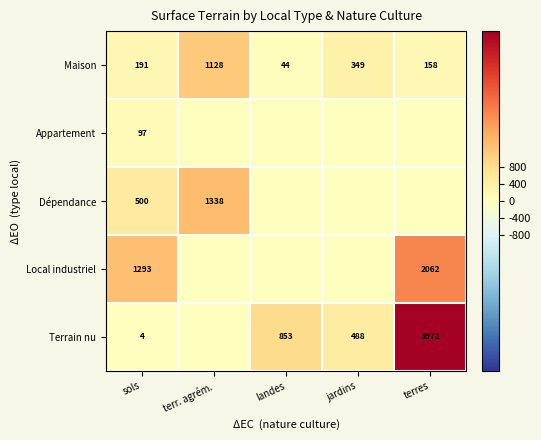

What is the average value of the Maison series?

374